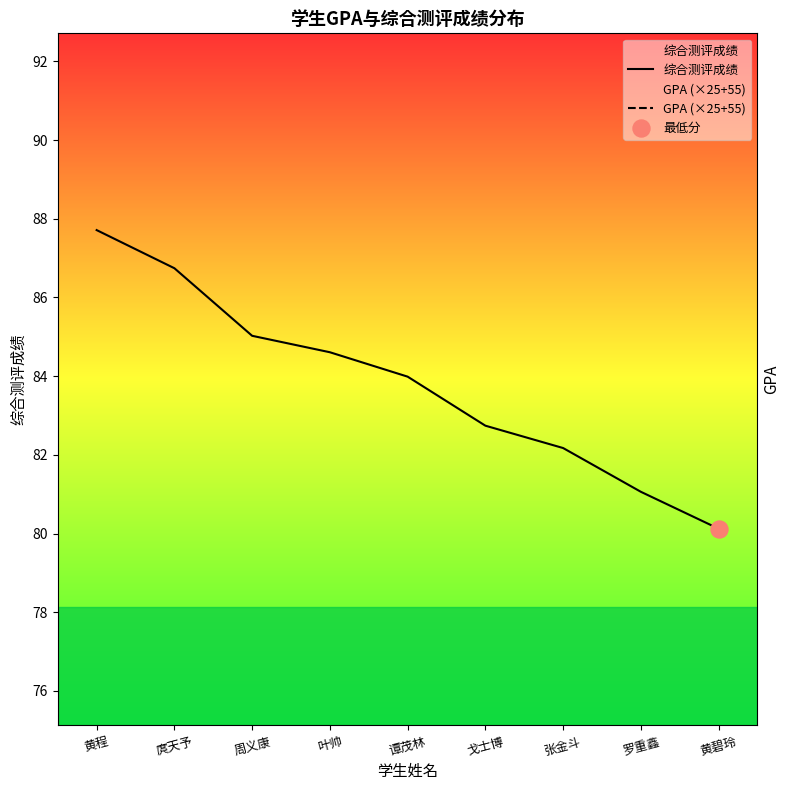

At which category is the sum across all series the highest?

黄程